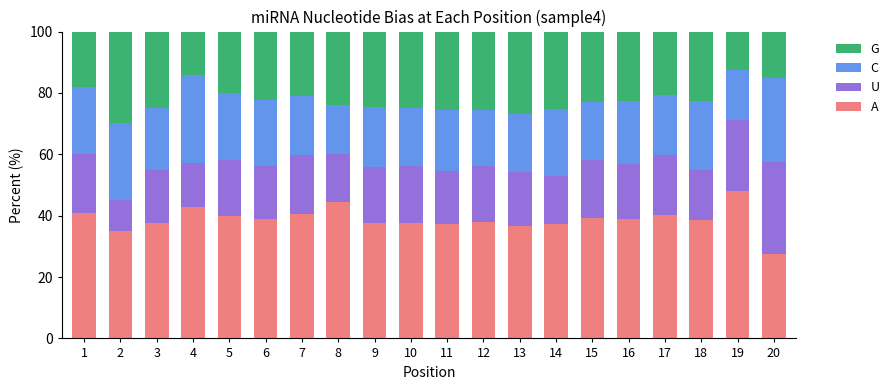

The A series shows 21.9 at 6. True or false?

False